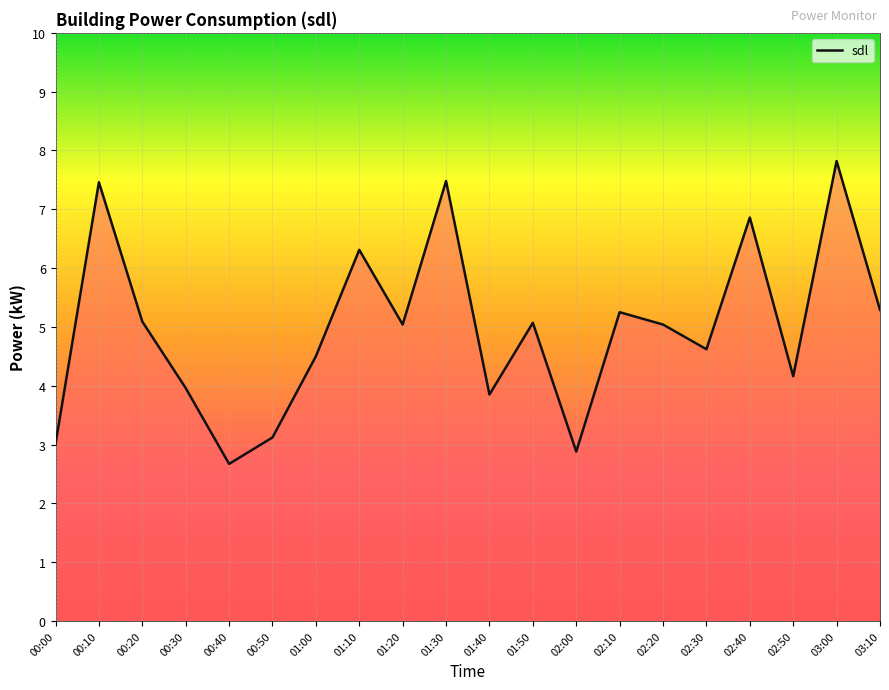

True or false: the data shows 2.5 at 01:00.

False